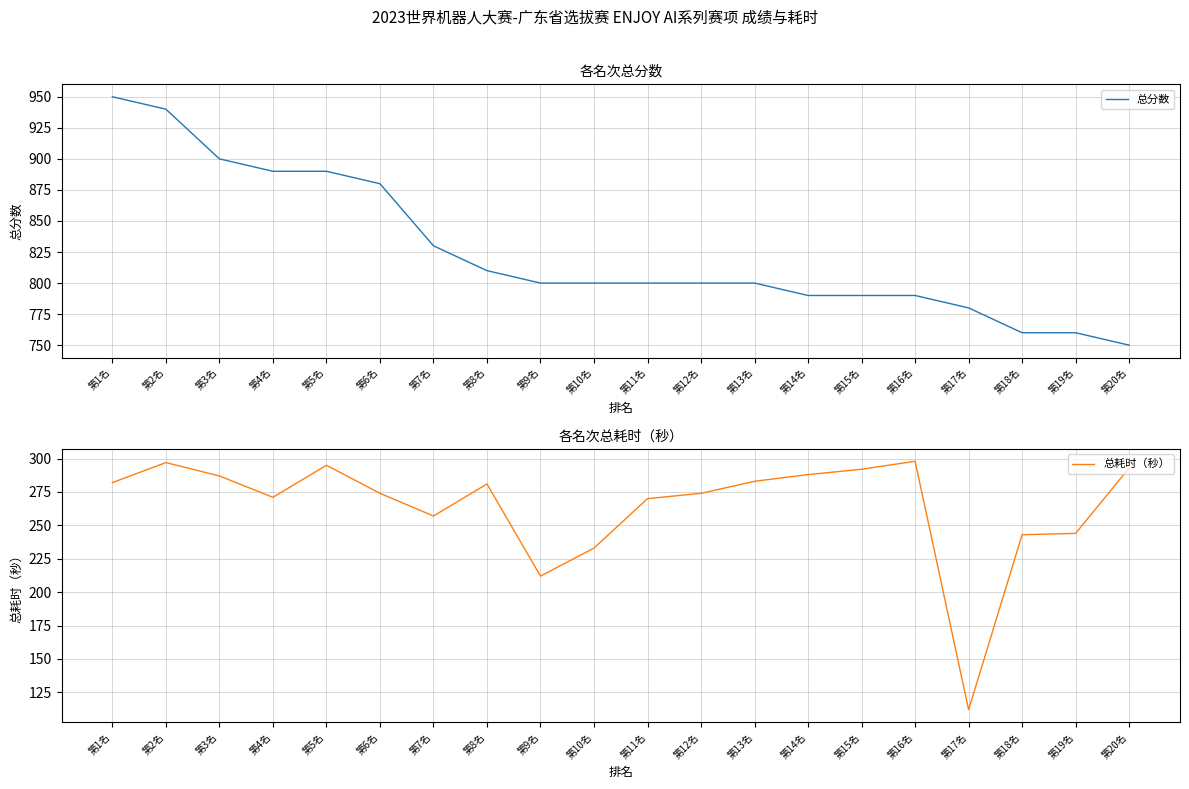

Rank the series by their average value, from lowest to highest.

总耗时（秒）, 总分数